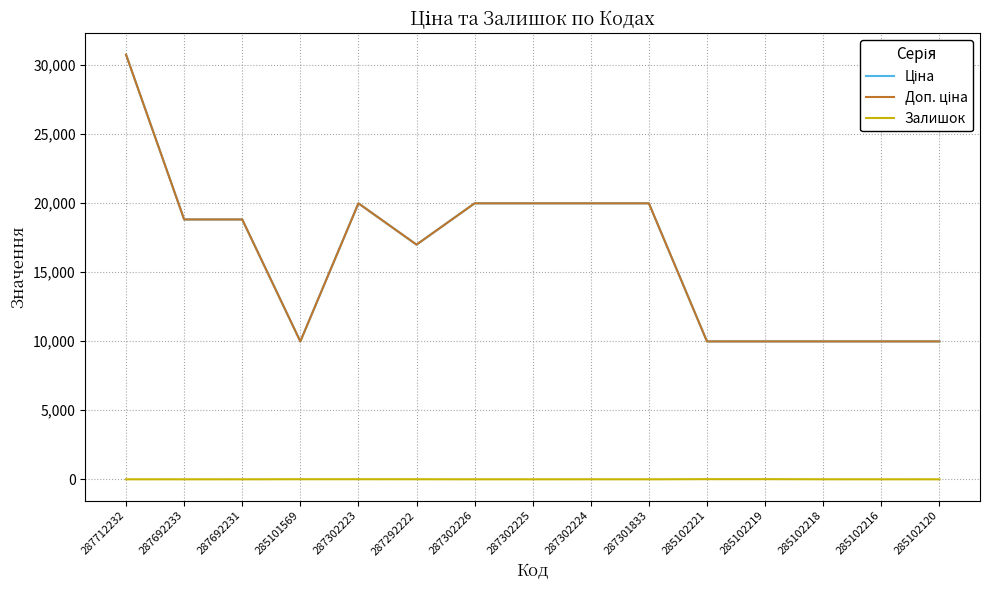

Does the chart display data point markers on the line(s)?

No